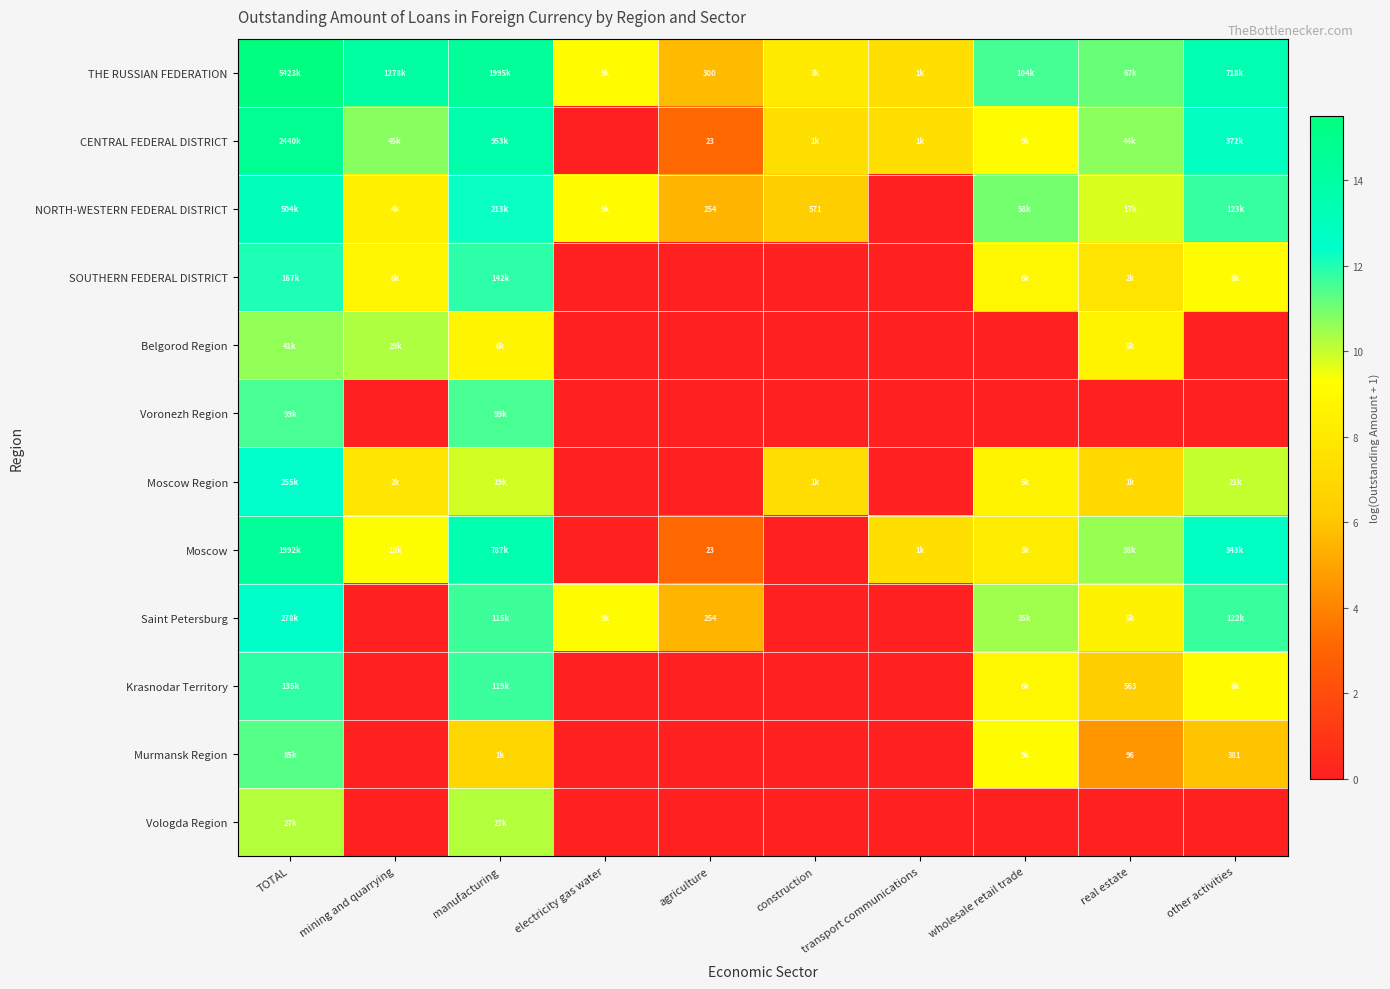

At how many categories does at least one series exceed 11?

6